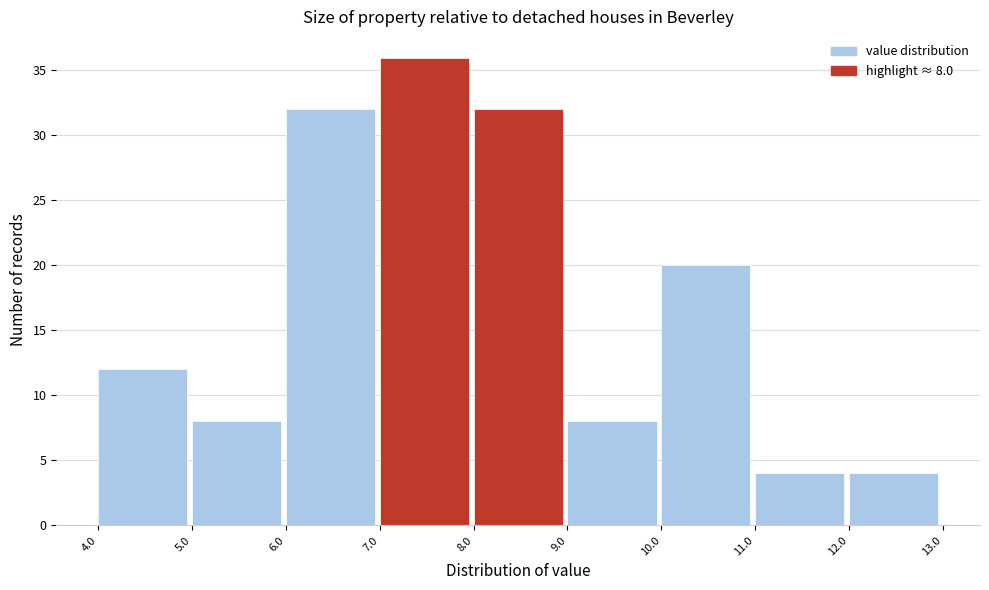

Over which range of the x-axis is the bar tallest?

7.0 to 8.0